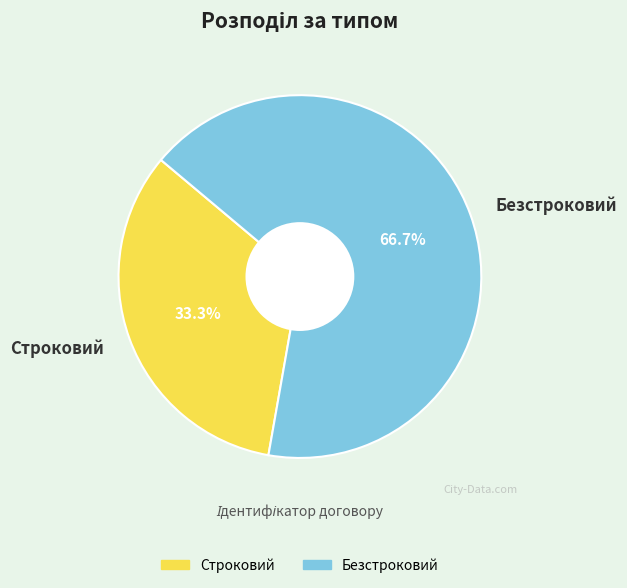

To the nearest percent, what percentage of the pie is Строковий?

33%